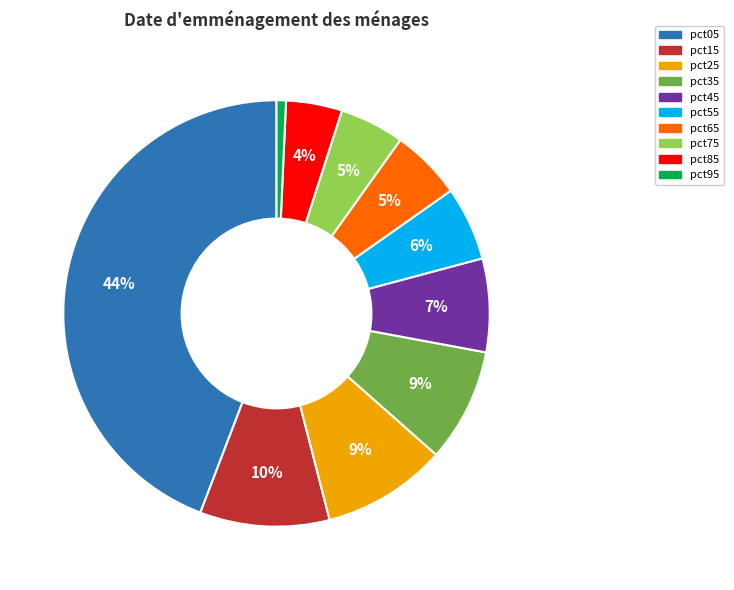

Combined, do pct35 and pct95 account for over 50%?

No